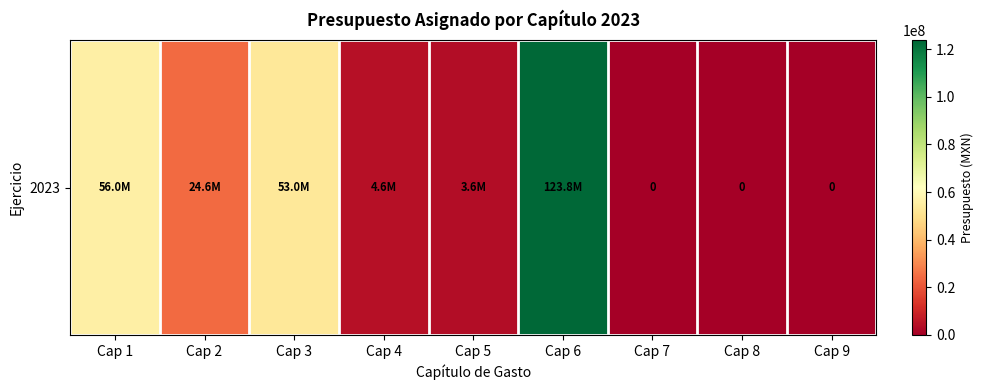

Count the number of categories in the chart.

9